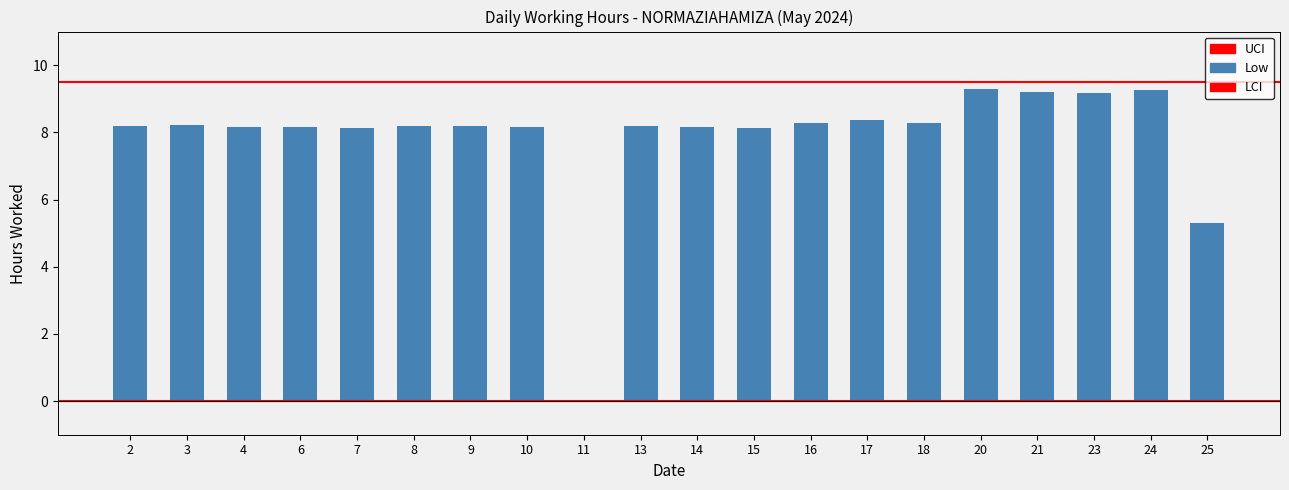

How many values are above zero?

19